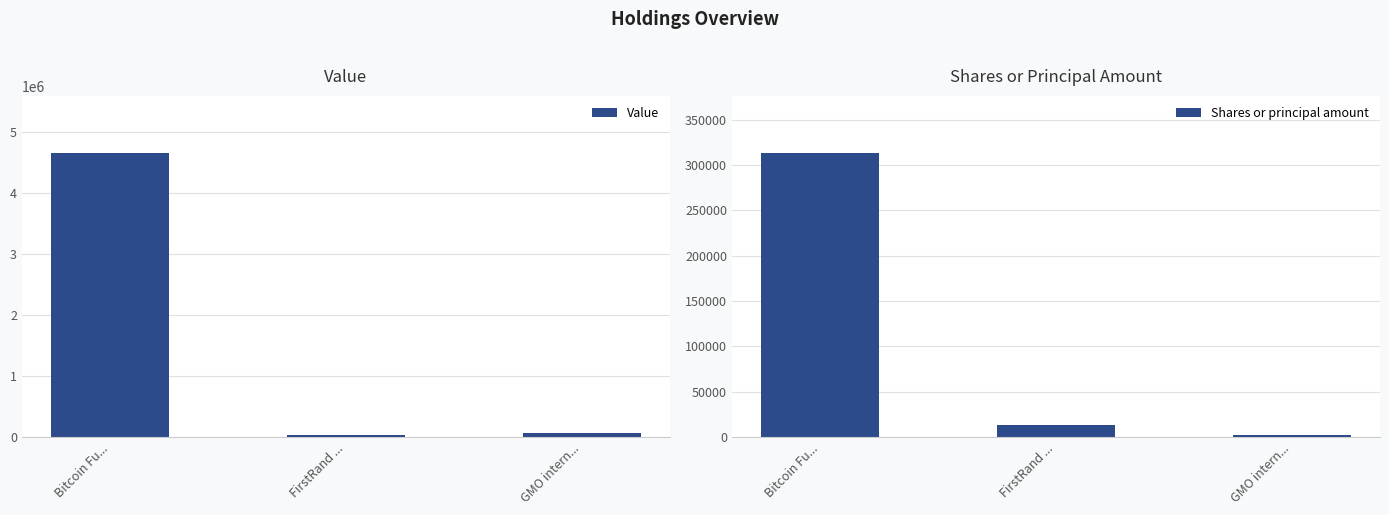

At which label does Shares or principal amount reach its minimum?

GMO intern...